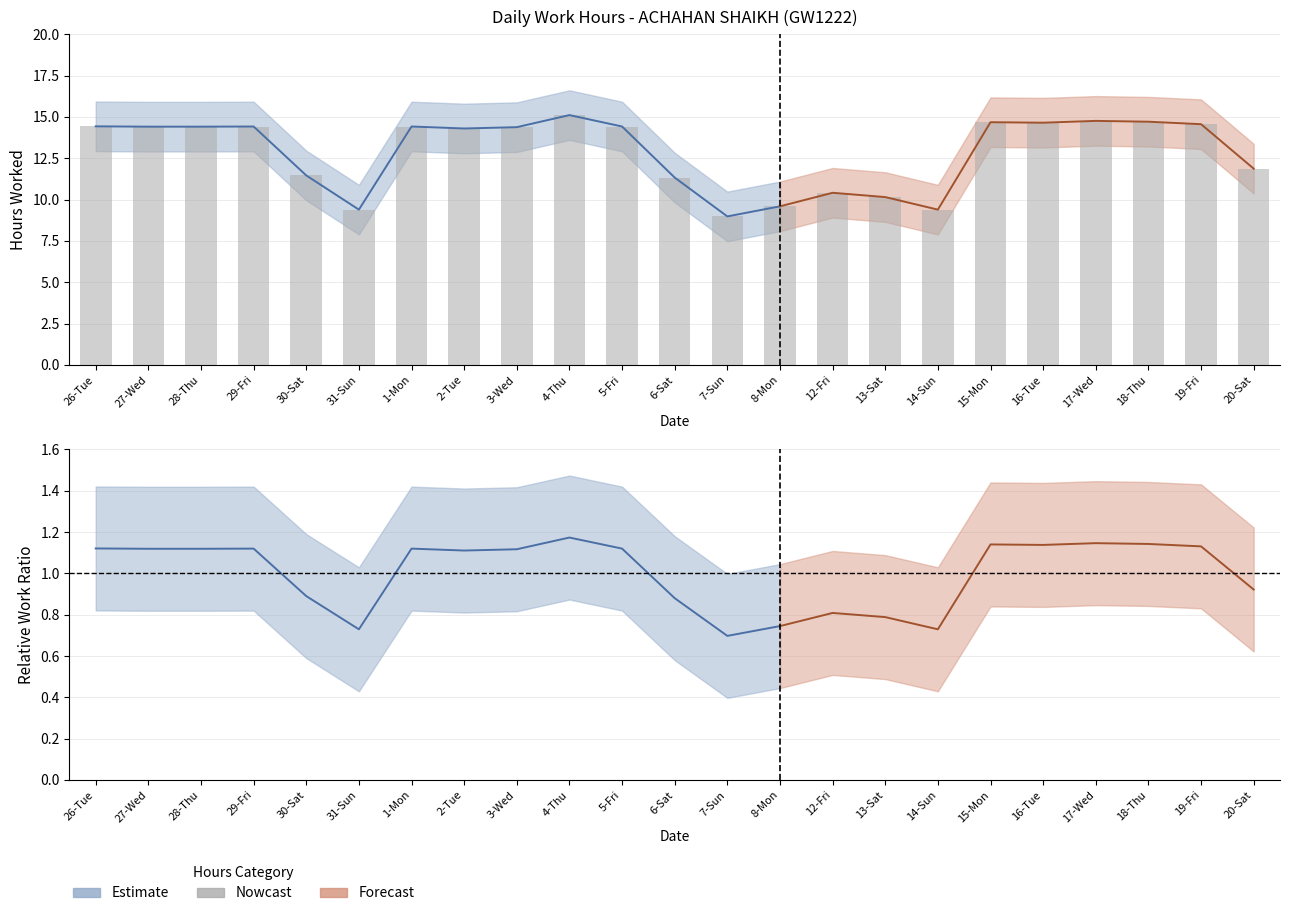

What is the difference between the maximum and minimum values?

6.1